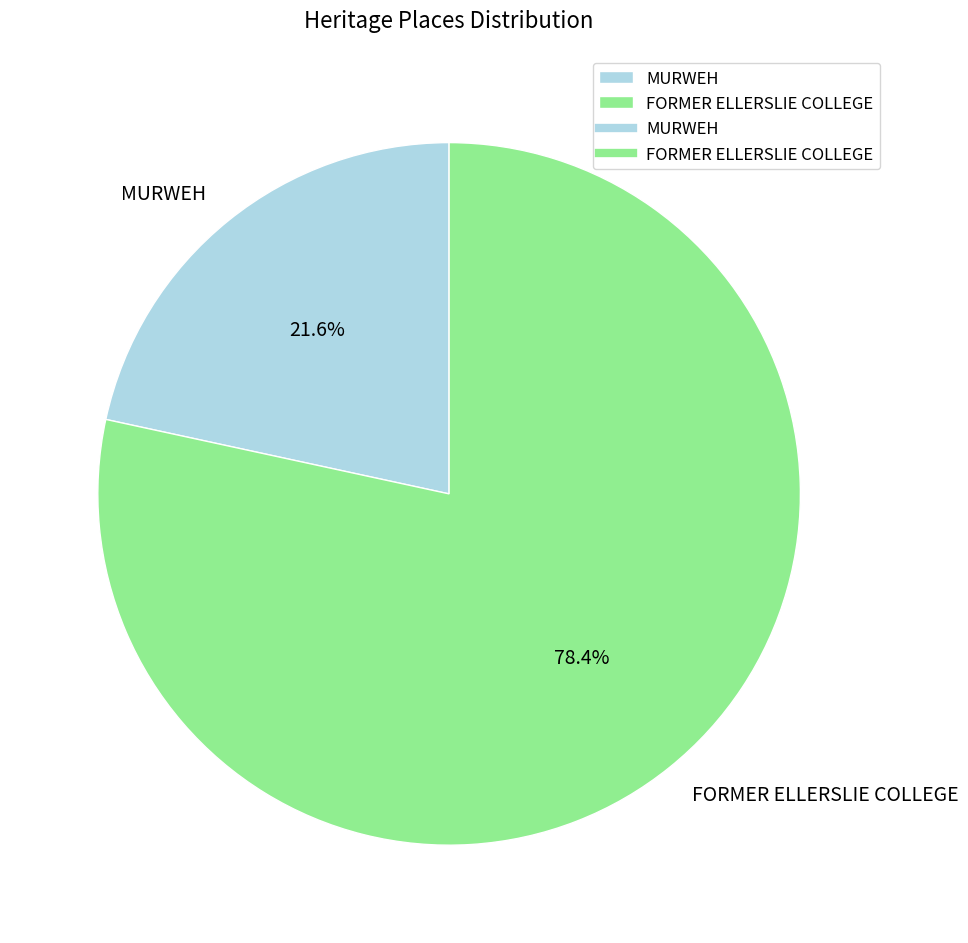

Which slice is the smallest?

MURWEH